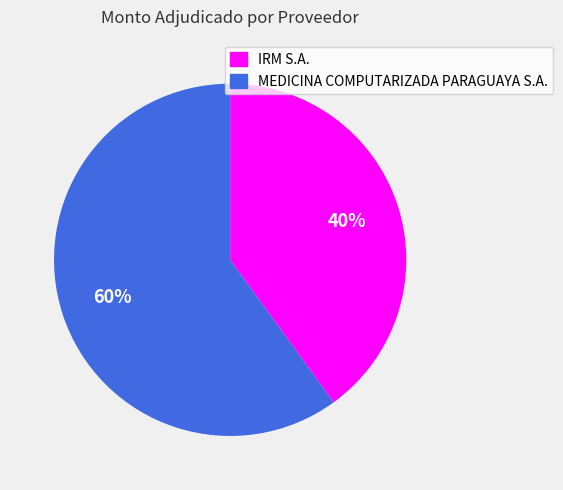

What is the largest slice in the pie chart?

MEDICINA COMPUTARIZADA PARAGUAYA S.A.